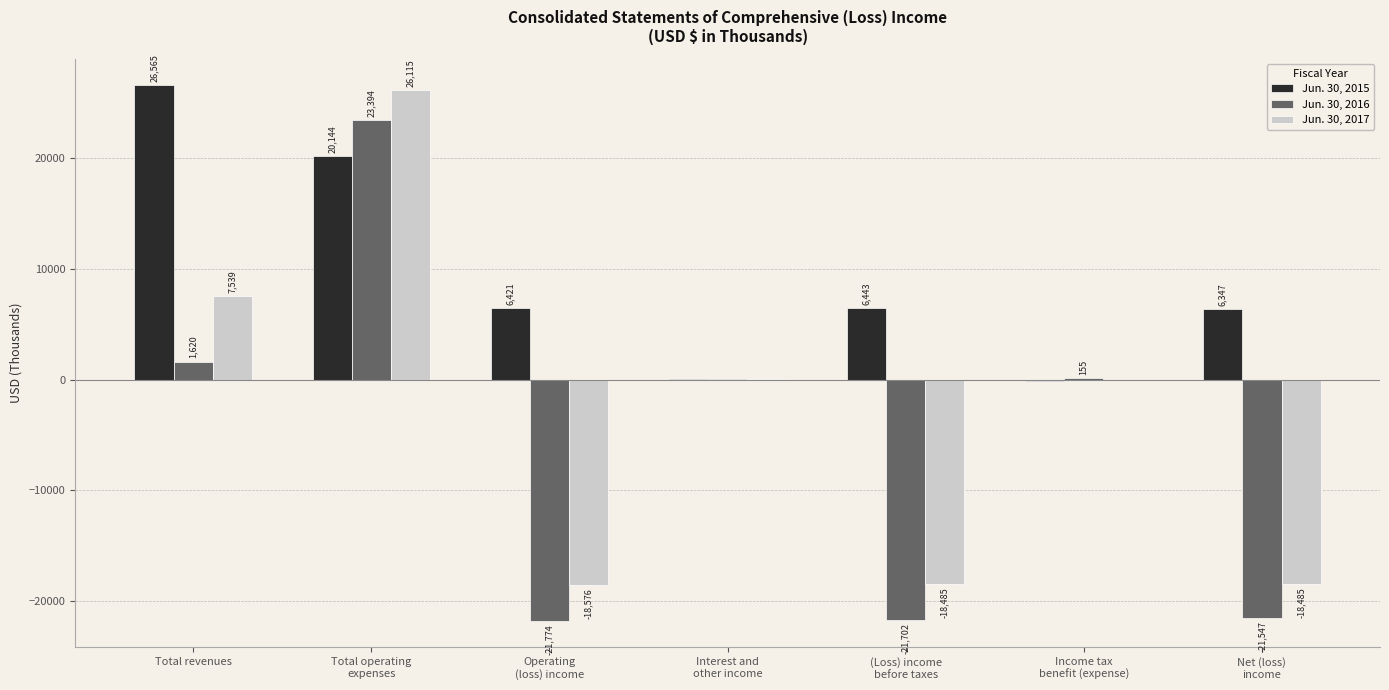

Which series has the largest total across all categories?

Jun. 30, 2015